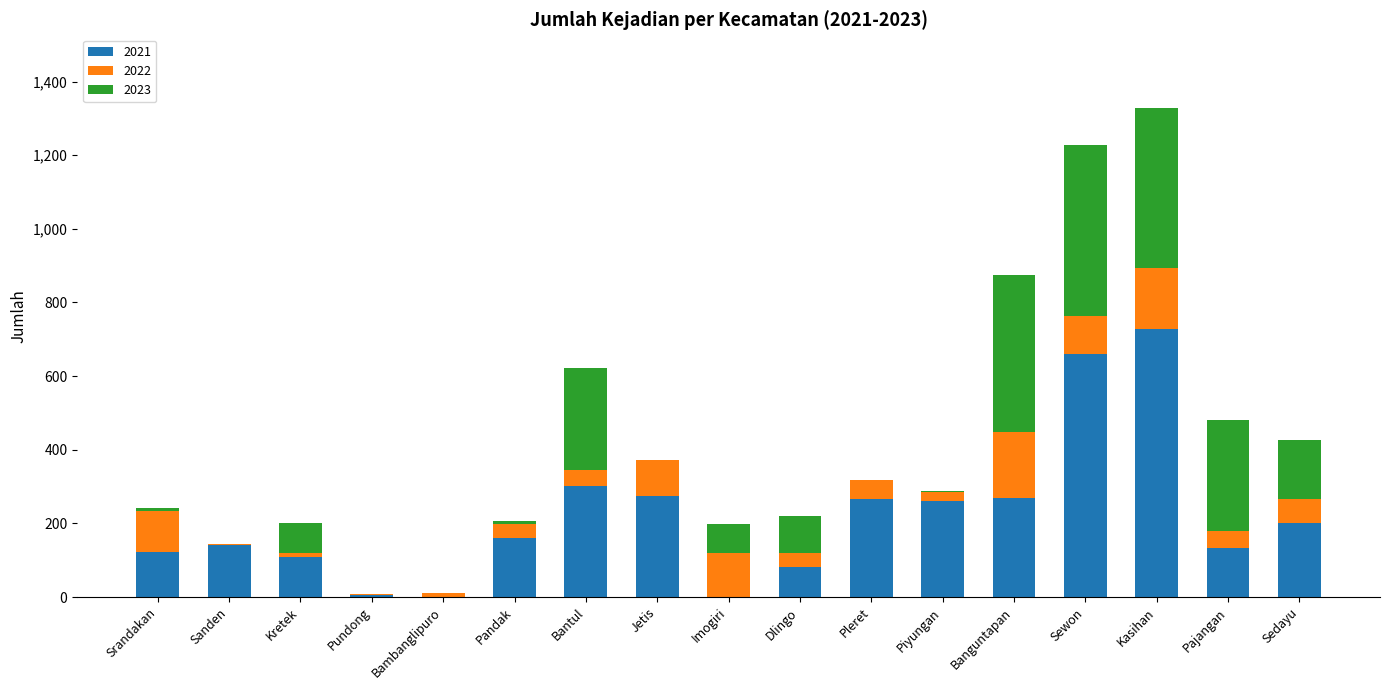

True or false: 2021 has a value of 341 at Kasihan.

False